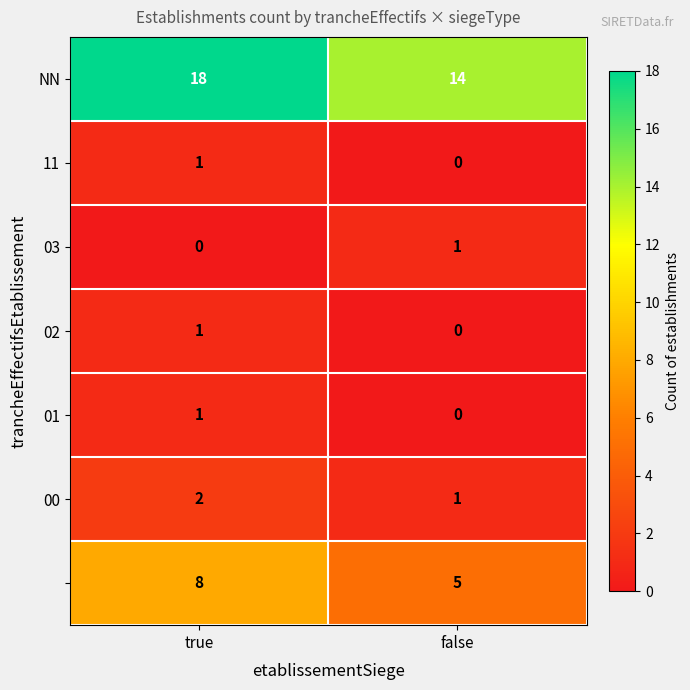

Which label corresponds to the largest value in the chart?

true